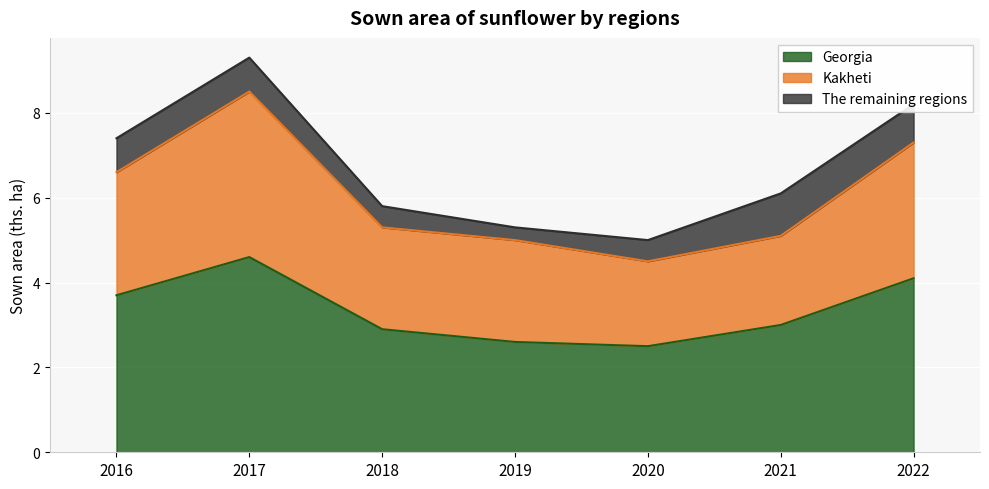

How many data points does each series have?

7